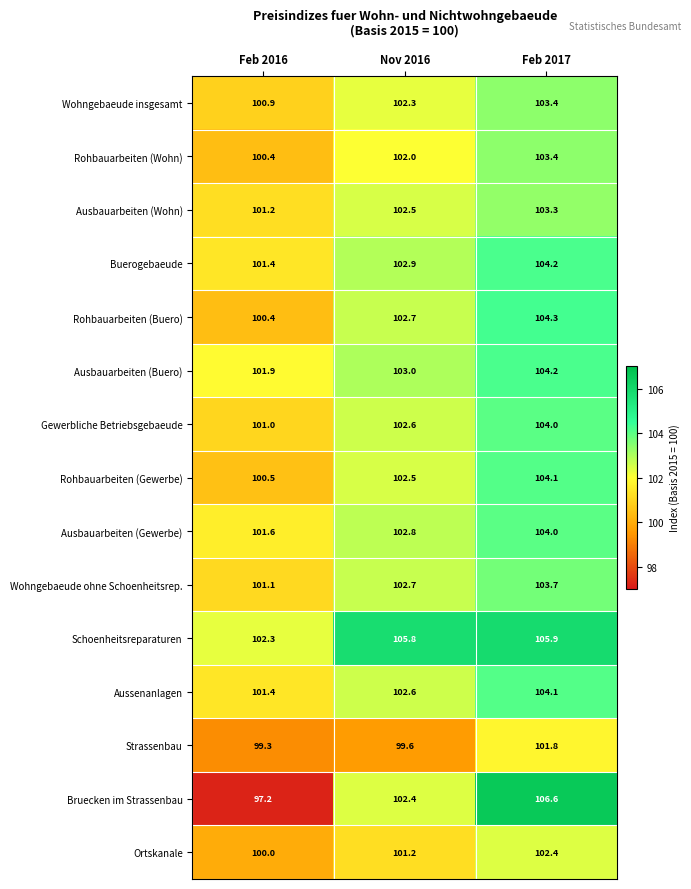

Read the Rohbauarbeiten (Buero) value at Feb 2017.

104.3